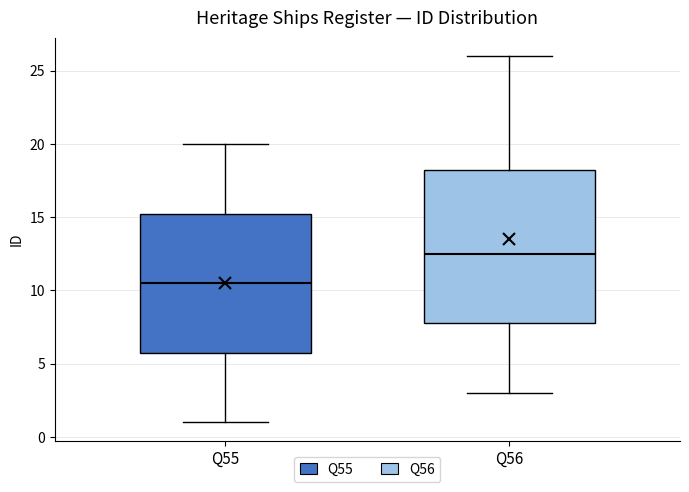

Reading left to right, transcribe this box plot: for each box, give where its median line is, the range the box spans, and where its two whiskers end, as read against the y-axis. The values are not printed on the chart, so give them approximately, as read against the axis.

Q55: median 10.5, box 6.0 to 15.5, whiskers 1.0 to 20.0
Q56: median 12.5, box 8.0 to 18.5, whiskers 3.0 to 26.0